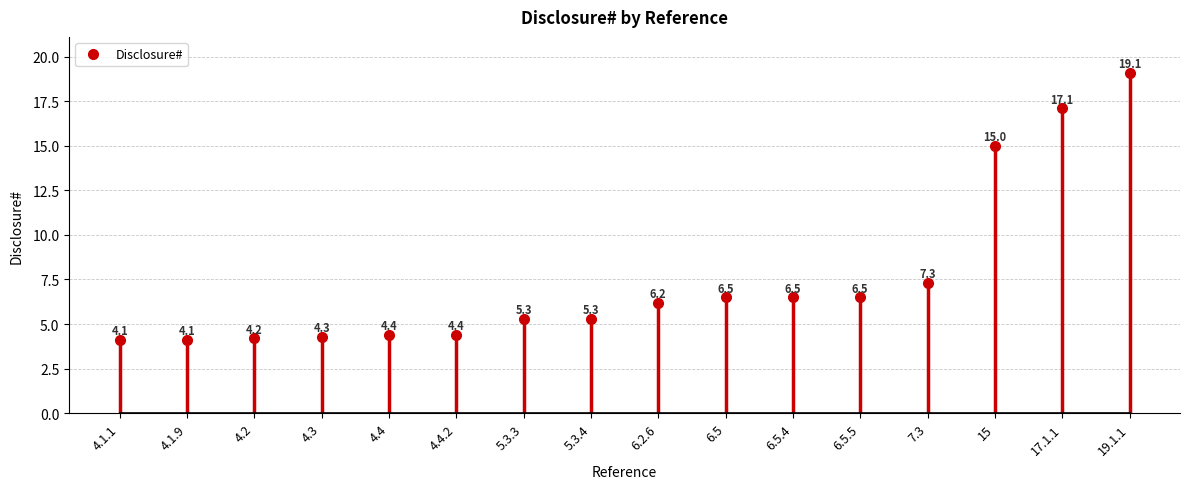

Reading left to right, what are all the values shown in this chart?

4.1	4.1	4.2	4.3	4.4	4.4	5.3	5.3	6.2	6.5	6.5	6.5	7.3	15.0	17.1	19.1